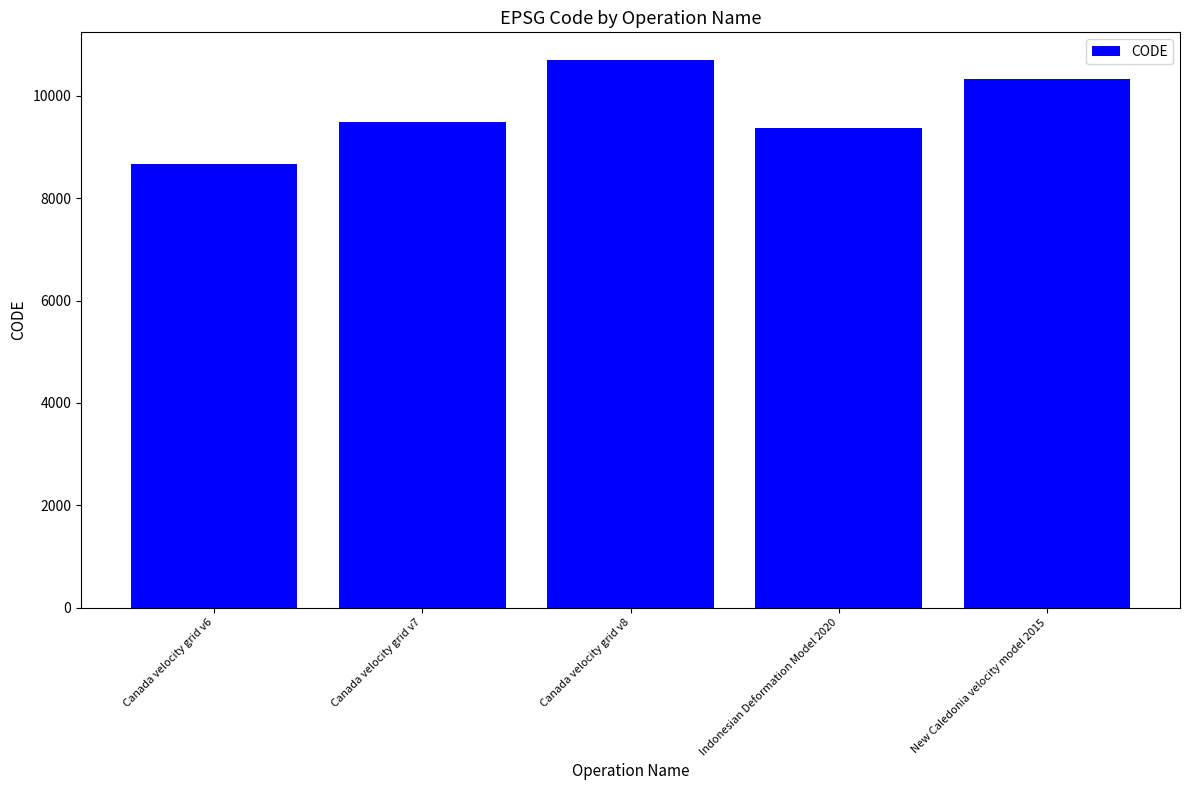

What is the minimum value shown in the chart?

8676